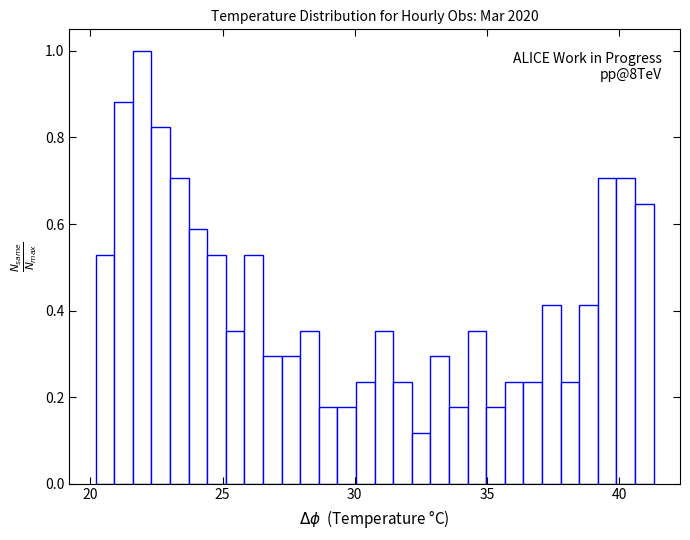

Read against the x-axis, roughly where is the centre of the tallest bar?

22.0